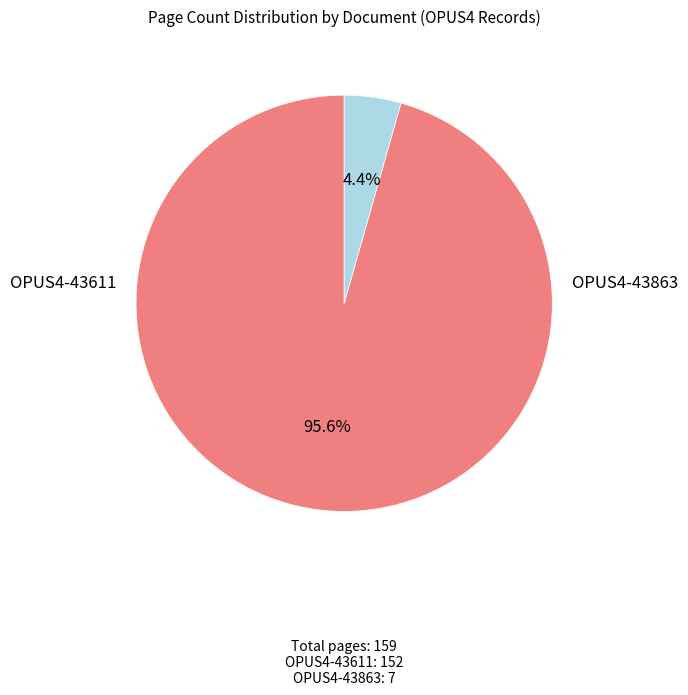

Does any single category account for the majority?

Yes